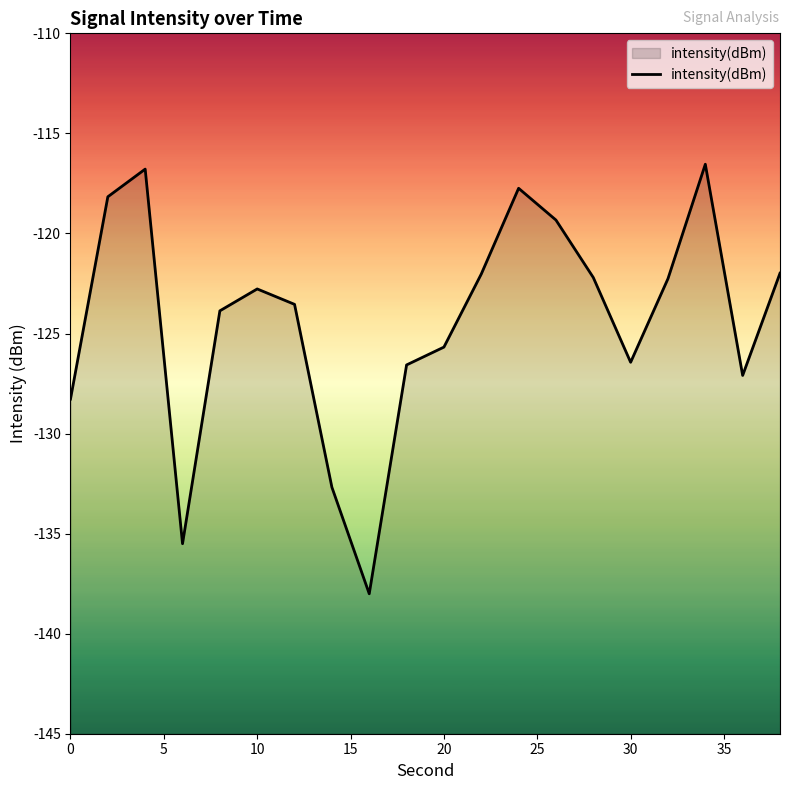

Does the chart have visible grid lines?

No